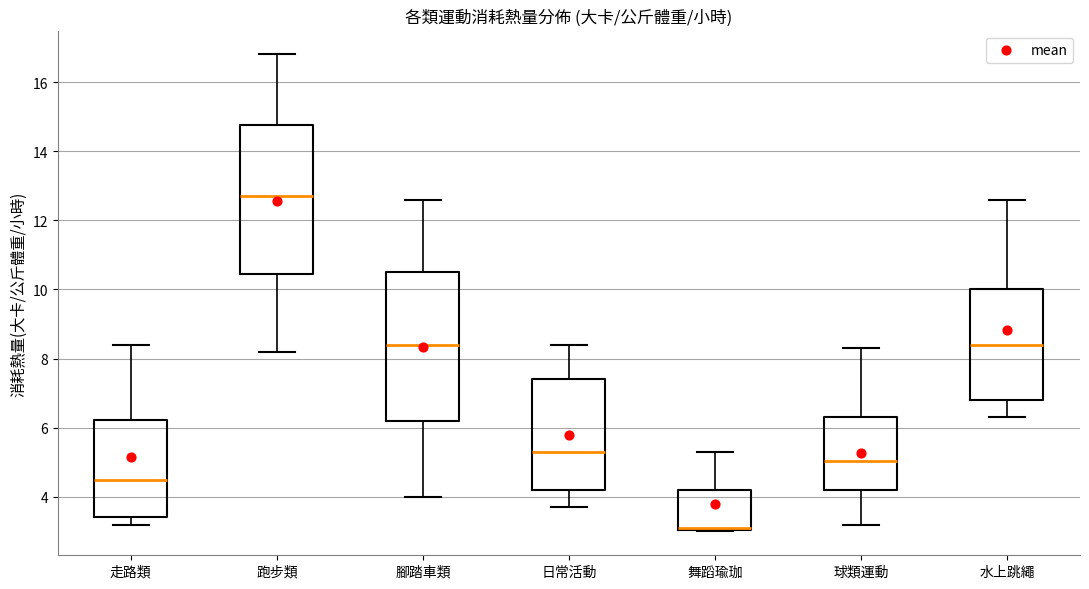

Reading left to right, read every box against the y-axis: the position of its median line, the range the box covers, and the ends of its whiskers. The values are not printed on the chart, so give them approximately, as read against the axis.

走路類: median 4.6, box 3.4 to 6.2, whiskers 3.2 to 8.4
跑步類: median 12.8, box 10.4 to 14.8, whiskers 8.2 to 16.8
腳踏車類: median 8.4, box 6.2 to 10.6, whiskers 4.0 to 12.6
日常活動: median 5.4, box 4.2 to 7.4, whiskers 3.8 to 8.4
舞蹈瑜珈: median 3.2 (drawn on the box's lower edge), box 3.0 to 4.2, whiskers 3.0 to 5.4
球類運動: median 5.0, box 4.2 to 6.4, whiskers 3.2 to 8.4
水上跳繩: median 8.4, box 6.8 to 10.0, whiskers 6.4 to 12.6